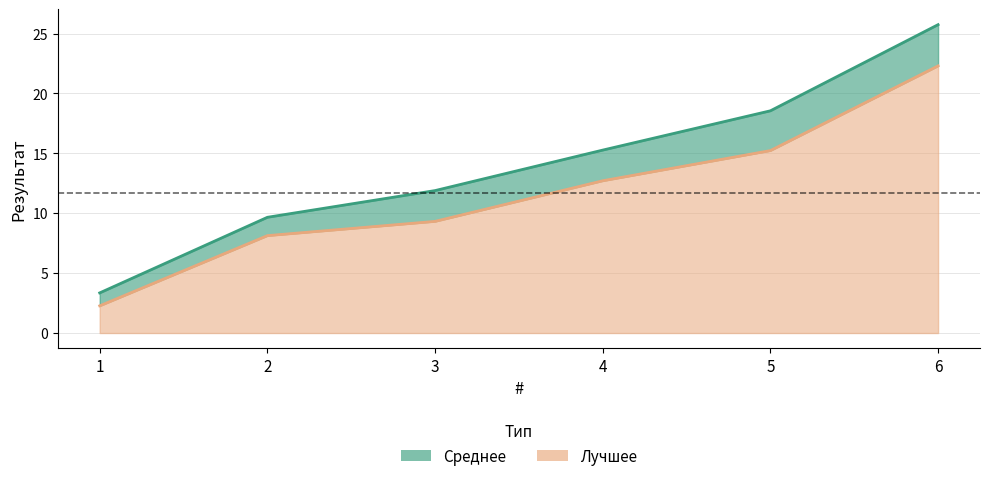

Is the value of Лучшее at 3 greater than the value of Среднее at 3?

No